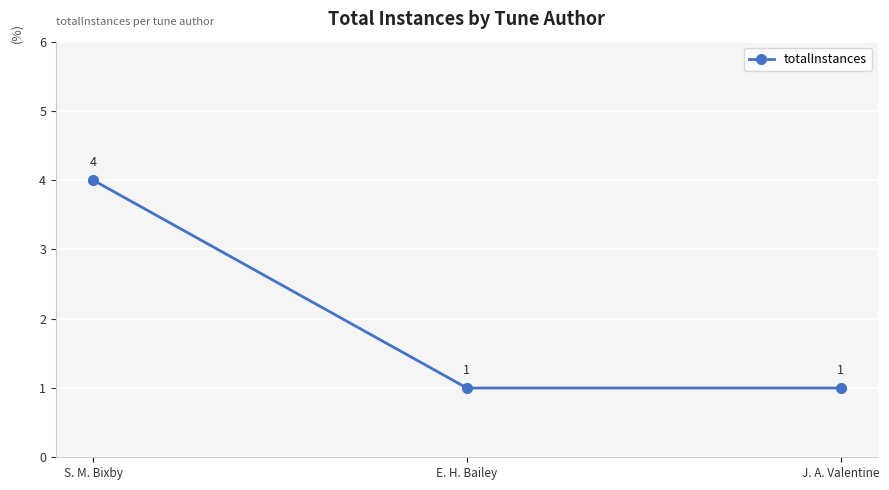

What is the difference between the maximum and minimum values?

3